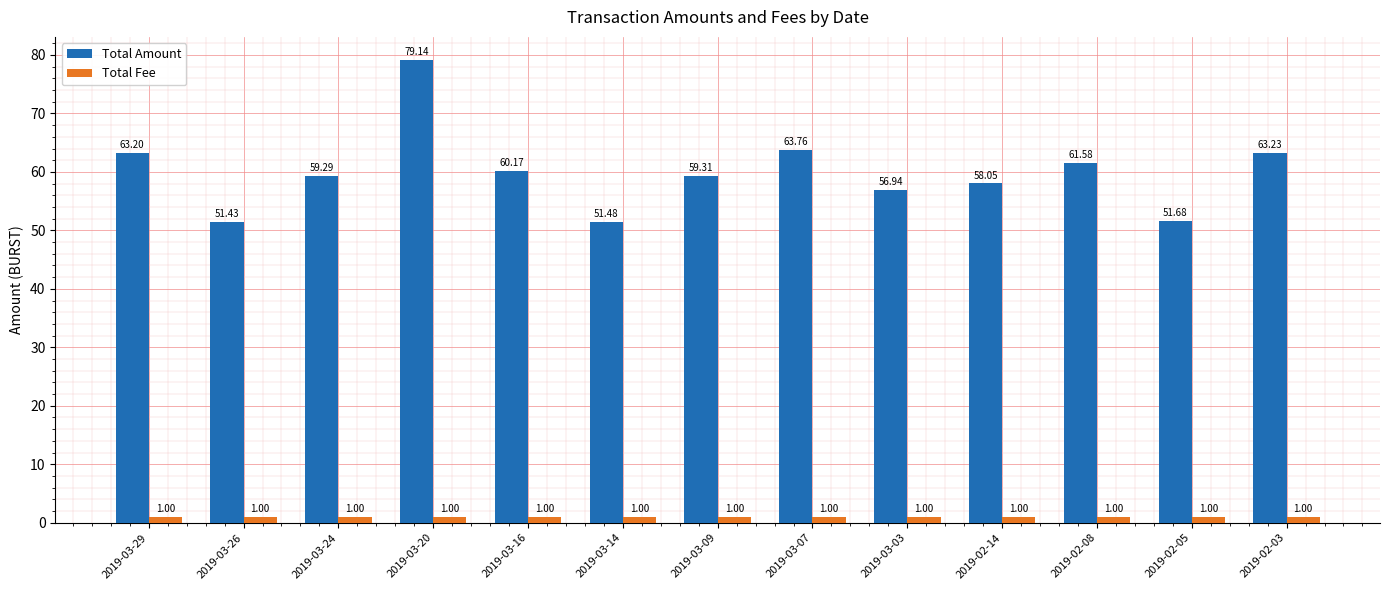

What is the difference between the maximum and minimum values in the Total Amount series?

27.7